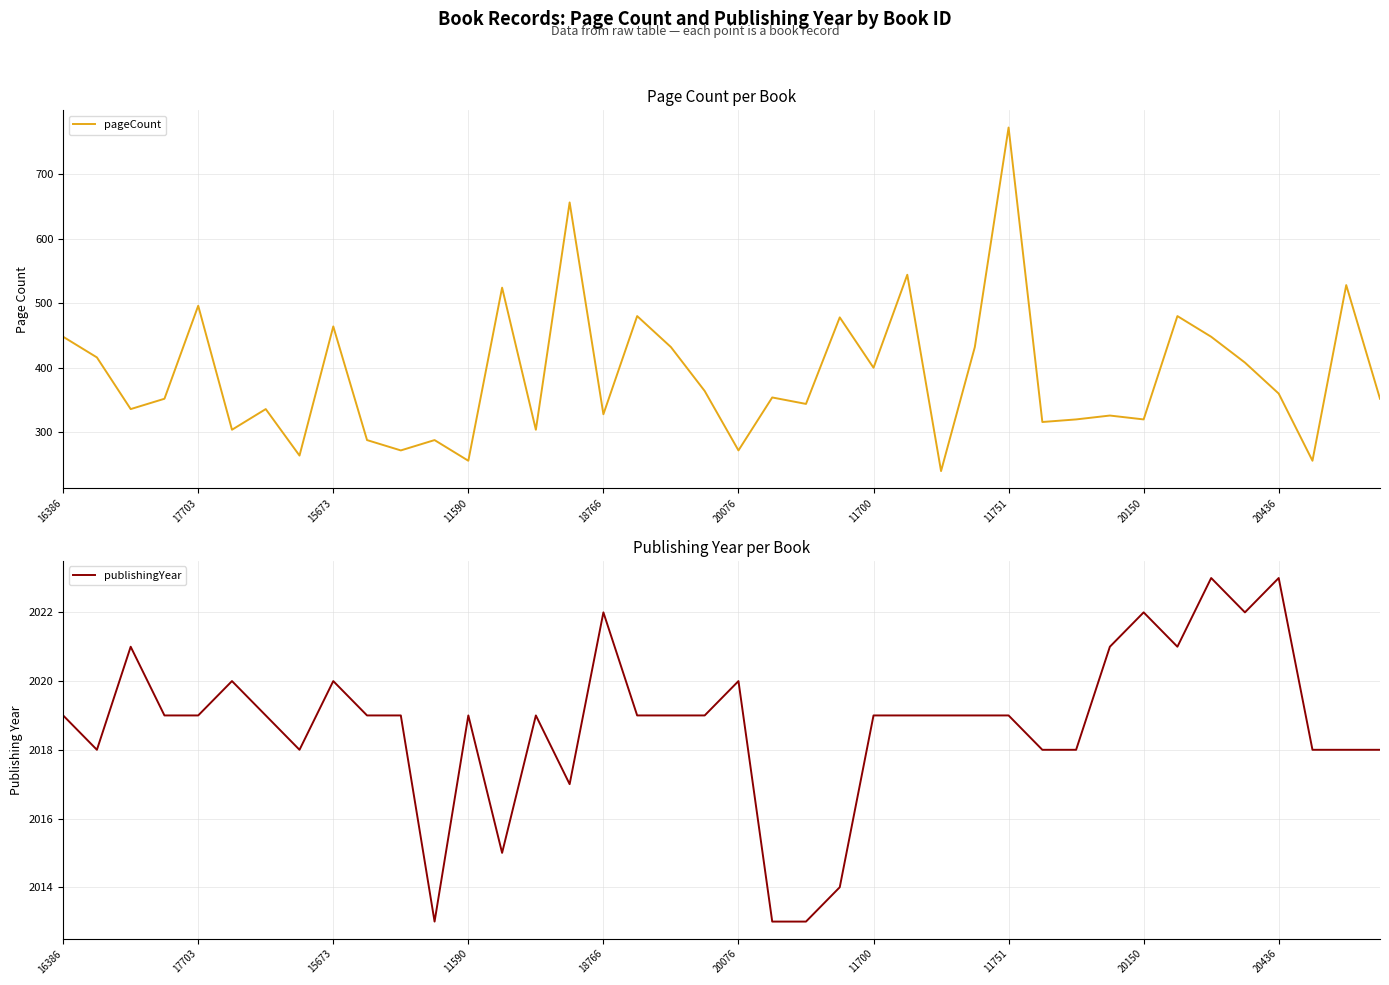

Is it true that pageCount equals 468 at 20150?

False